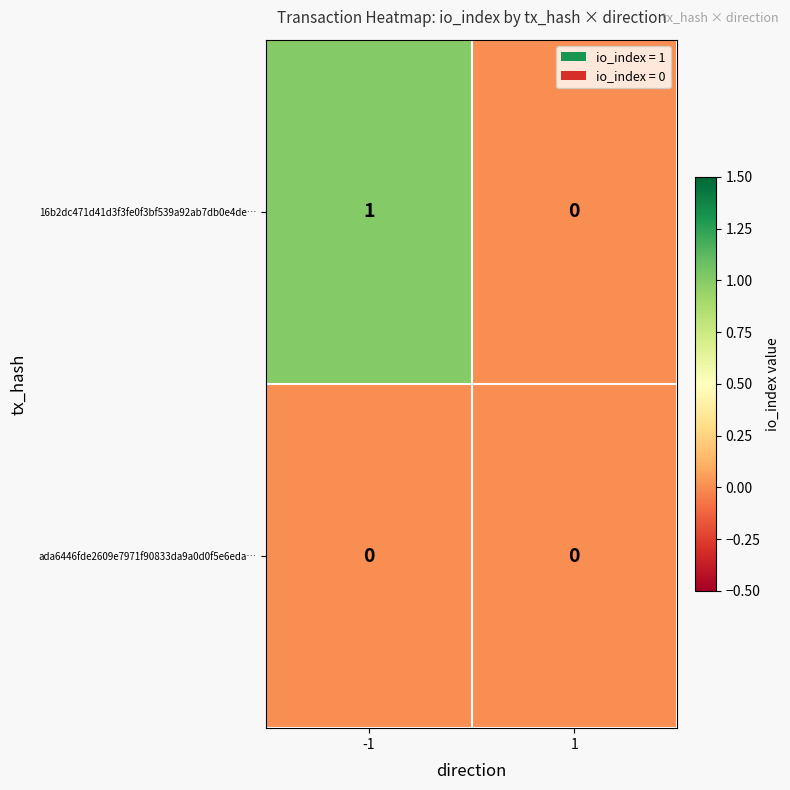

Which series has the largest total across all categories?

16b2dc471d41d3f3fe0f3bf539a92ab7db0e4de…